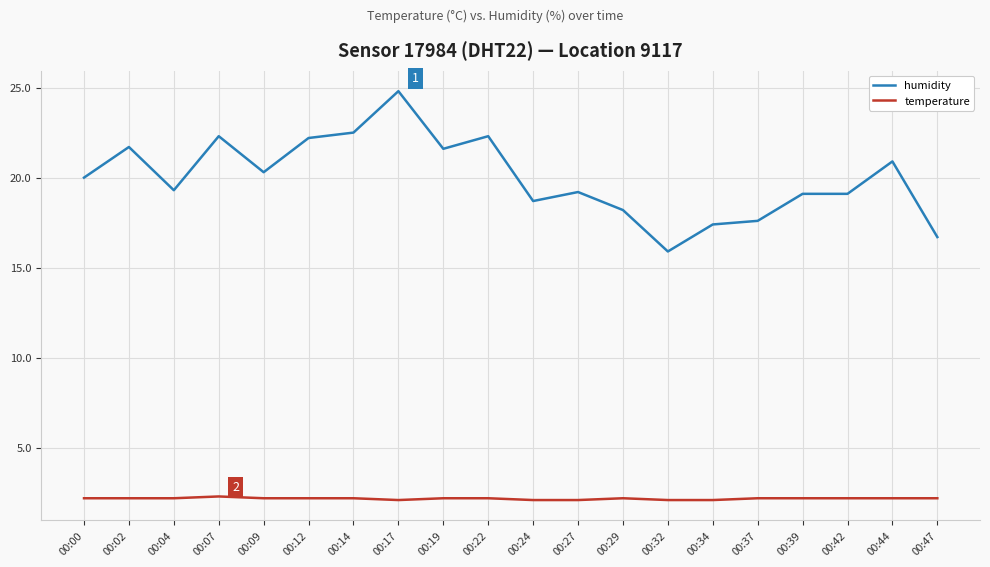

What is the difference between the maximum and minimum values in the humidity series?

8.9